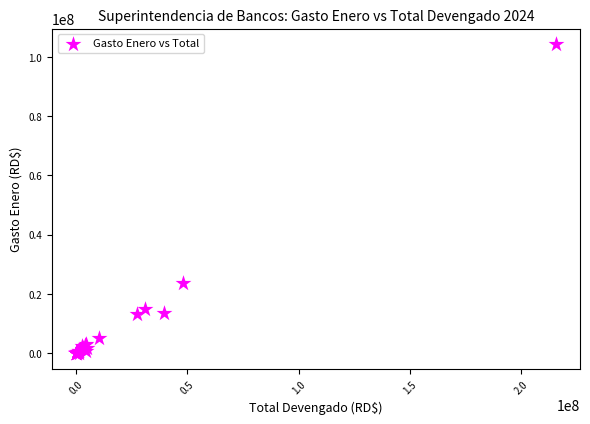

What Y value in the scatter plot is closest to 52162155?

23819114.5